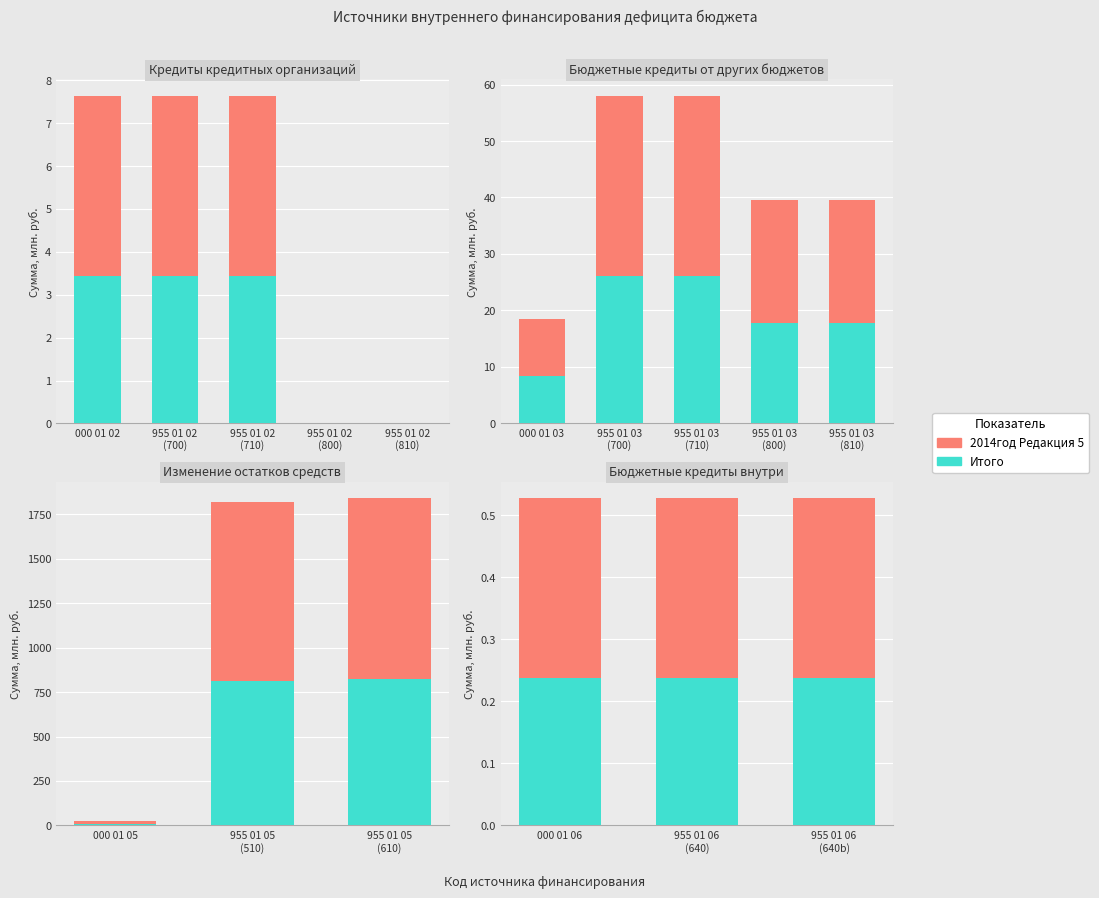

Which has a higher value, 955 01 06 (640) or 000 01 06?

955 01 06 (640)